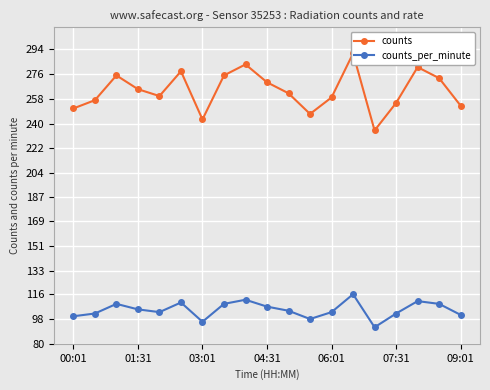

At how many categories does at least one series exceed 109?

19